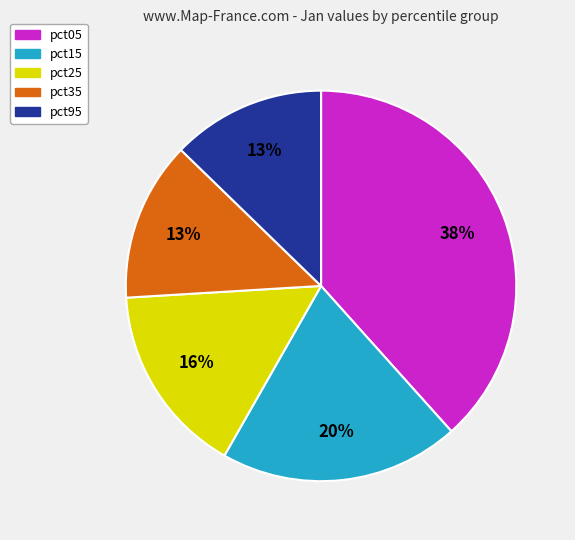

Does any single category account for the majority?

No